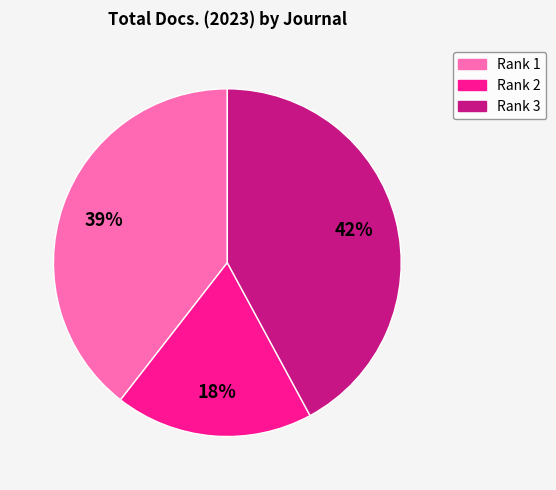

To the nearest percent, what is the average slice percentage?

33%